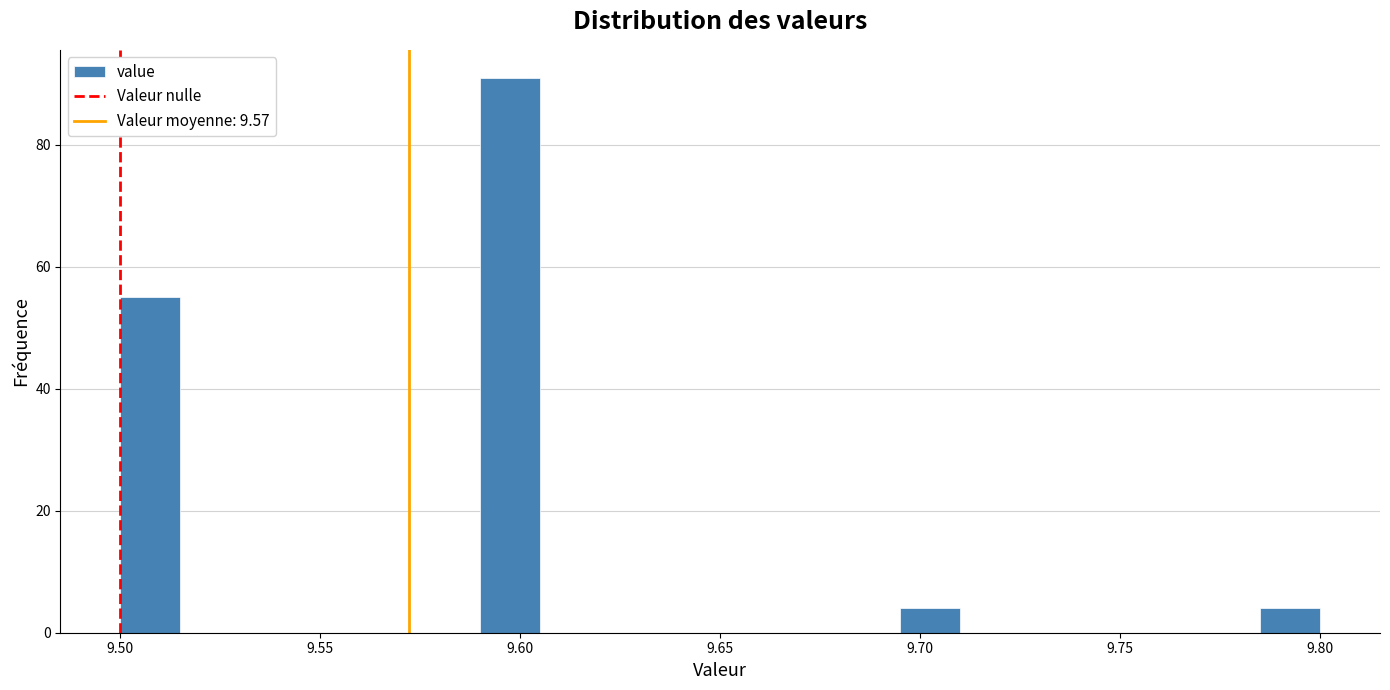

Read against the x-axis, roughly where is the centre of the tallest bar?

9.600